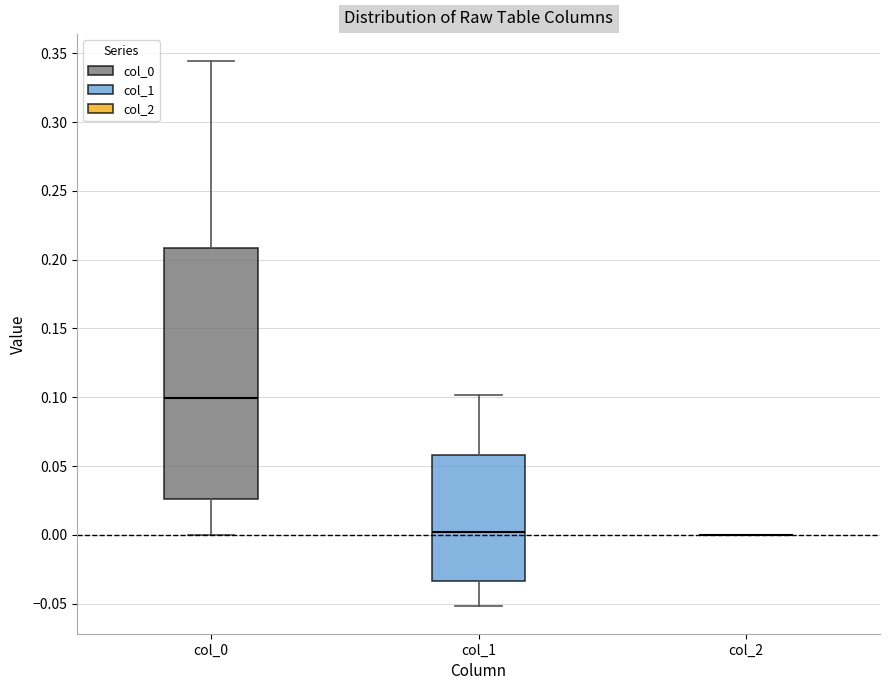

Reading left to right, transcribe this box plot: for each box, give where its median line is, the range the box spans, and where its two whiskers end, as read against the y-axis. The values are not printed on the chart, so give them approximately, as read against the axis.

col_0: median 0.100, box 0.025 to 0.210, whiskers 0.000 to 0.345
col_1: median 0.000, box -0.035 to 0.060, whiskers -0.050 to 0.100
col_2: box collapsed to a line at 0.000, whiskers 0.000 to 0.000